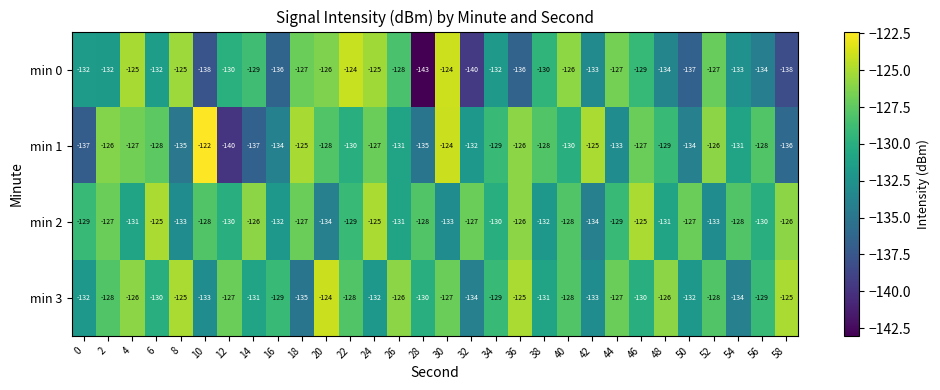

How many categories are shown in the chart?

30